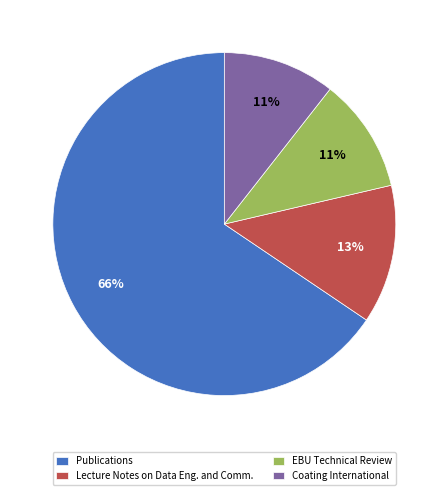

How many segments does this pie chart have?

4